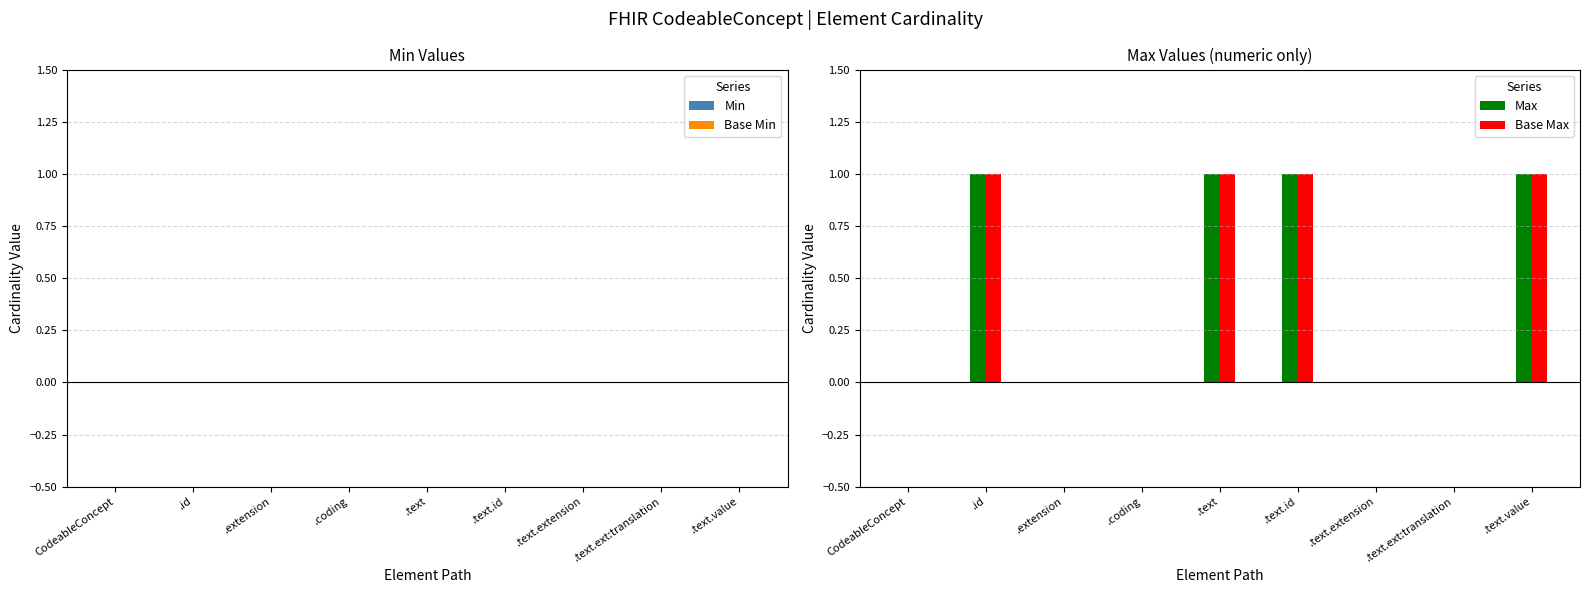

What is the sum of all Base Max values?

4